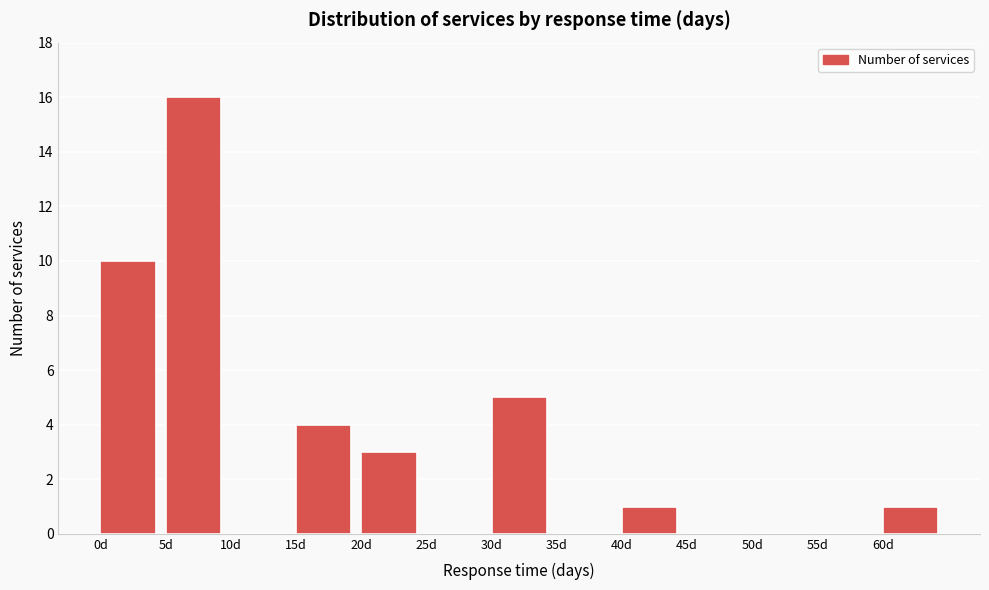

Reading left to right, transcribe this chart: for each bar, give the range it covers on the x-axis and its height. The values are not printed on the chart, so give them approximately, as read against the axis.

0 to 5: 10
5 to 10: 16
10 to 15: 0
15 to 20: 4
20 to 25: 3
25 to 30: 0
30 to 35: 5
35 to 40: 0
40 to 45: 1
45 to 50: 0
50 to 55: 0
55 to 60: 0
60 to 65: 1